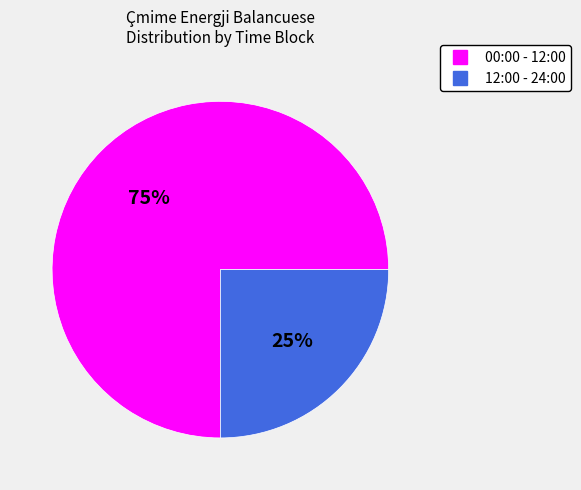

Which has a higher value, 12:00 - 24:00 or 00:00 - 12:00?

00:00 - 12:00